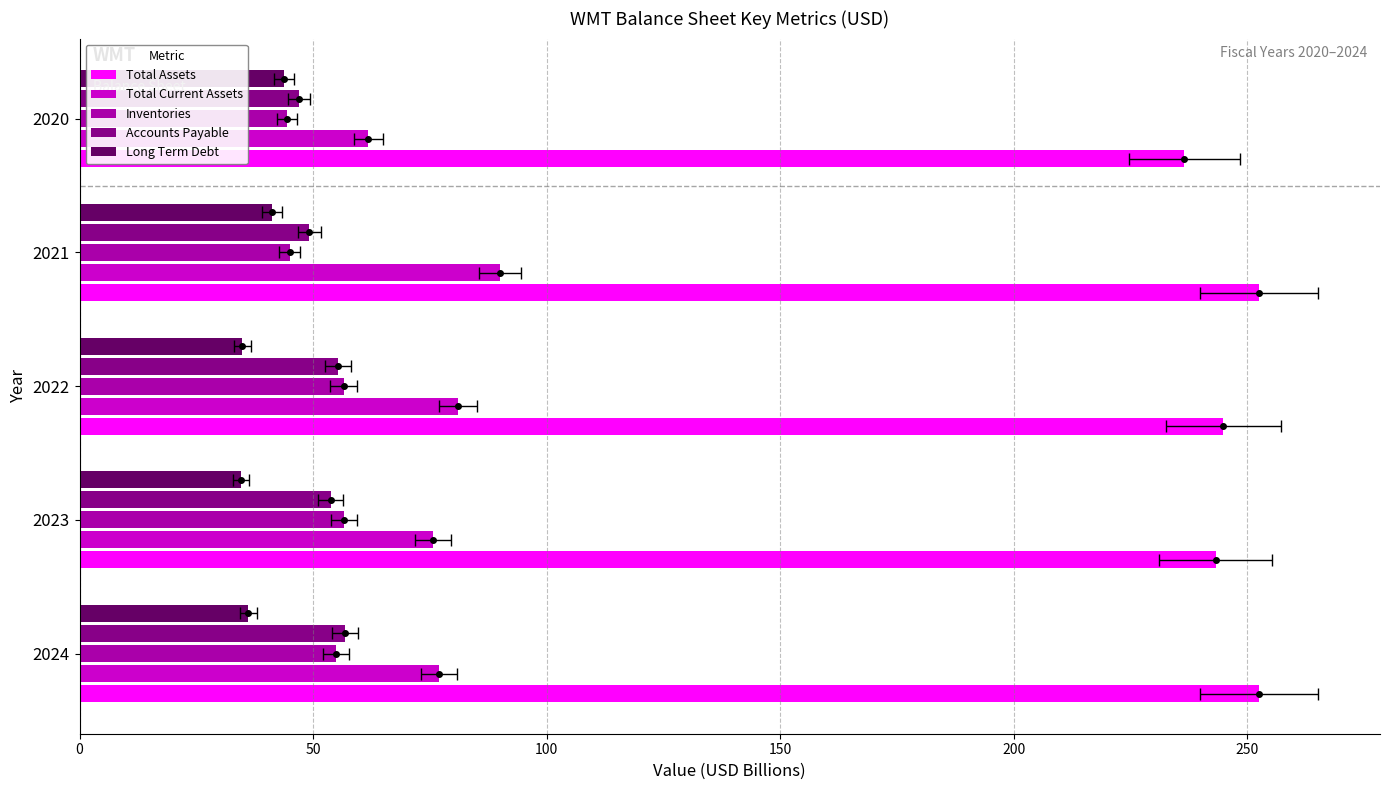

What is the maximum value shown in the chart?

252.5